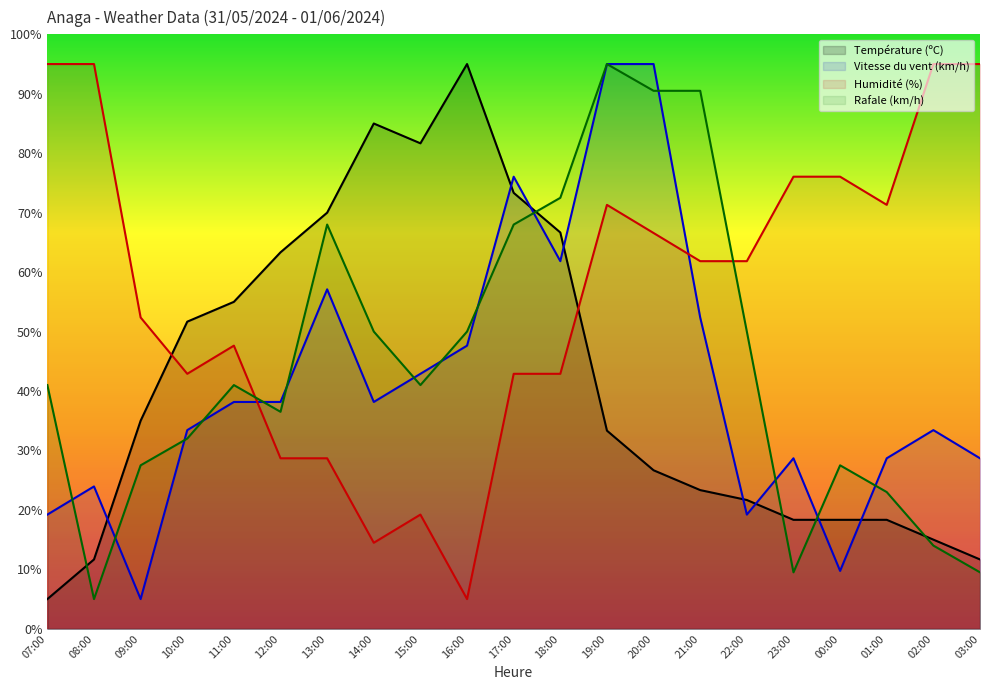

What is the maximum value for Humidité (%)?

95.0